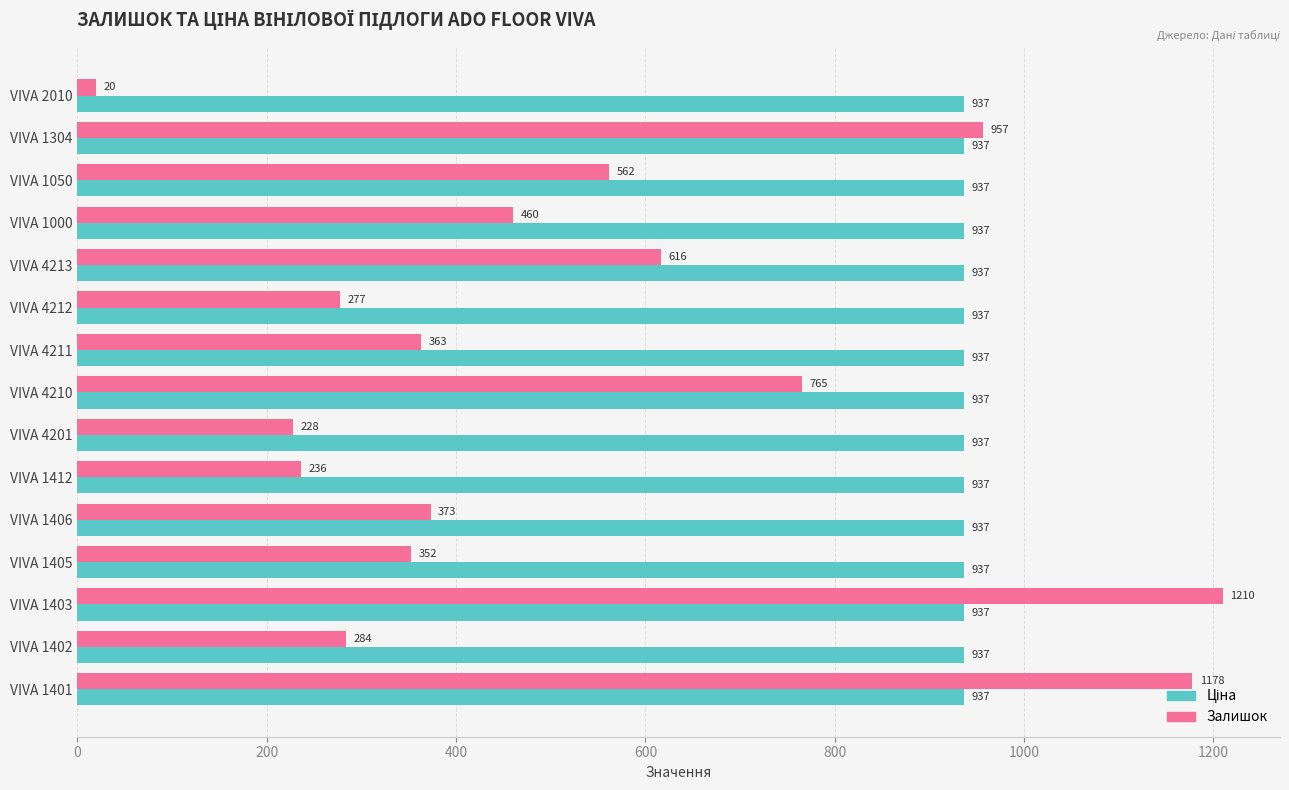

What is the maximum value shown in the chart?

1210